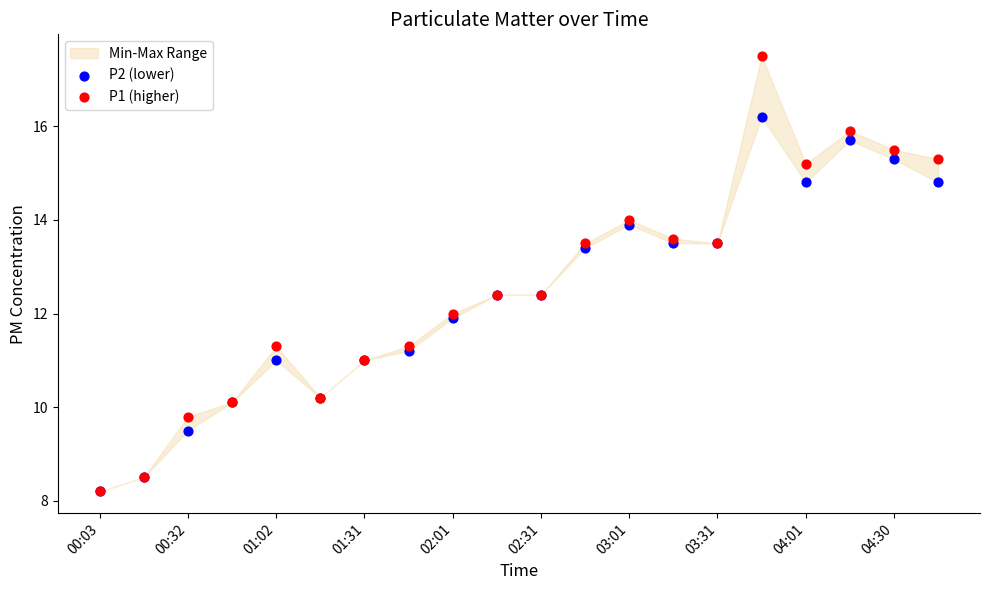

Which series reaches the maximum Y coordinate?

P1 (higher)